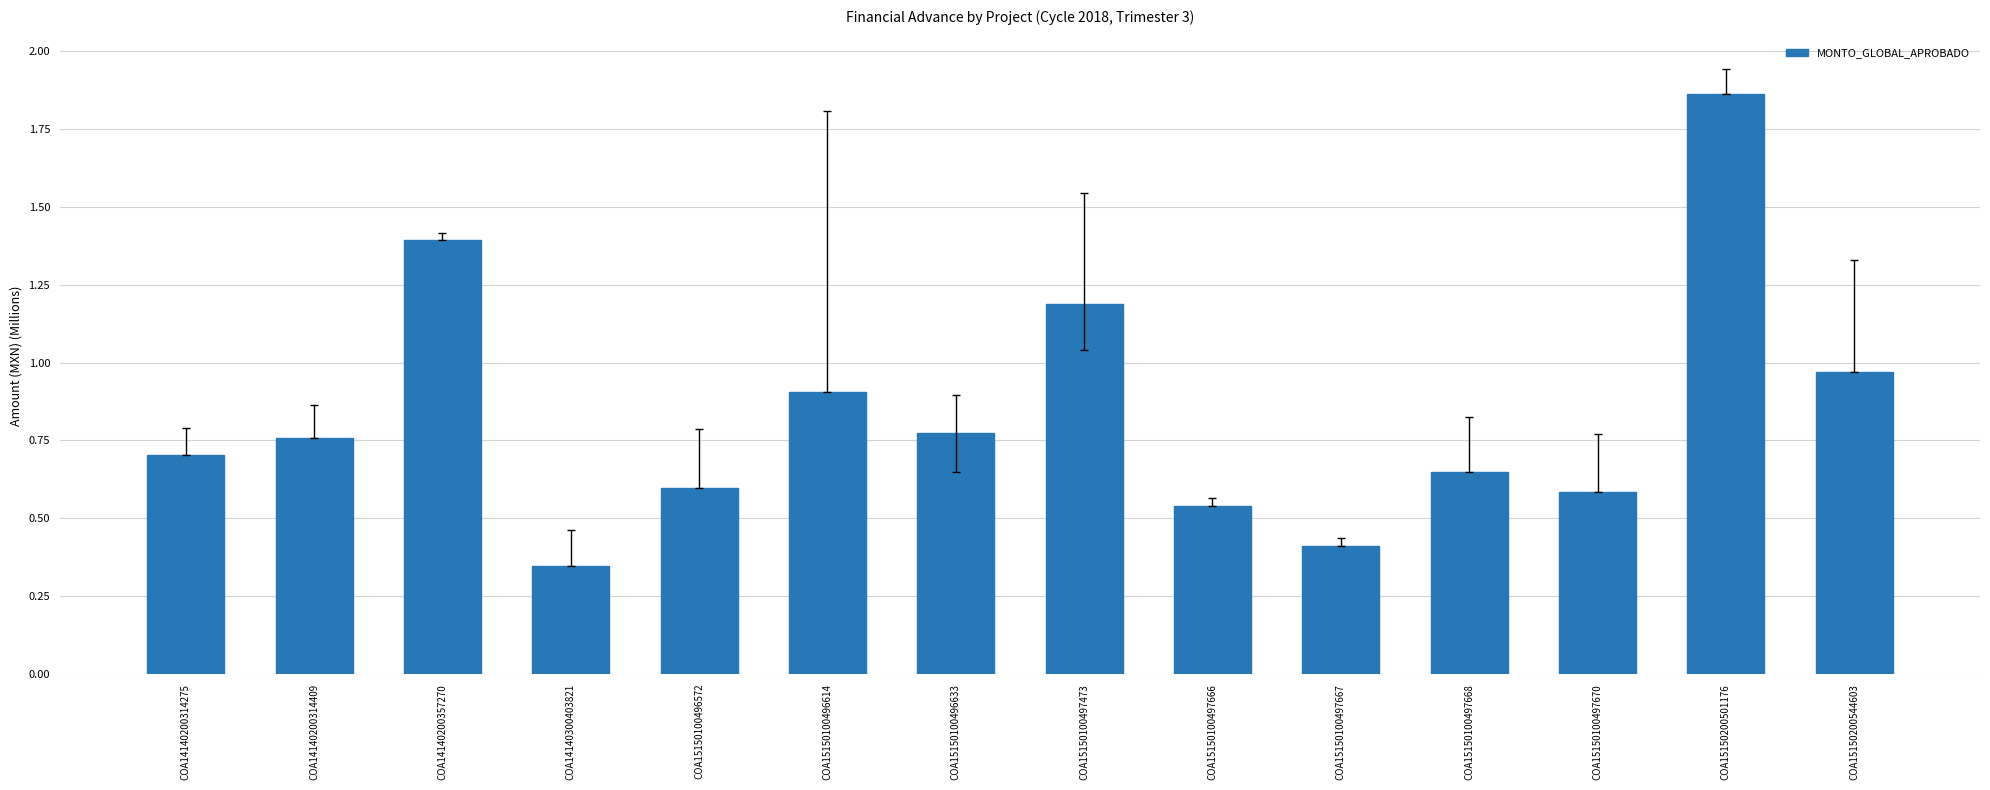

The chart shows a value of 0.2 at COA14140200314409. True or false?

False